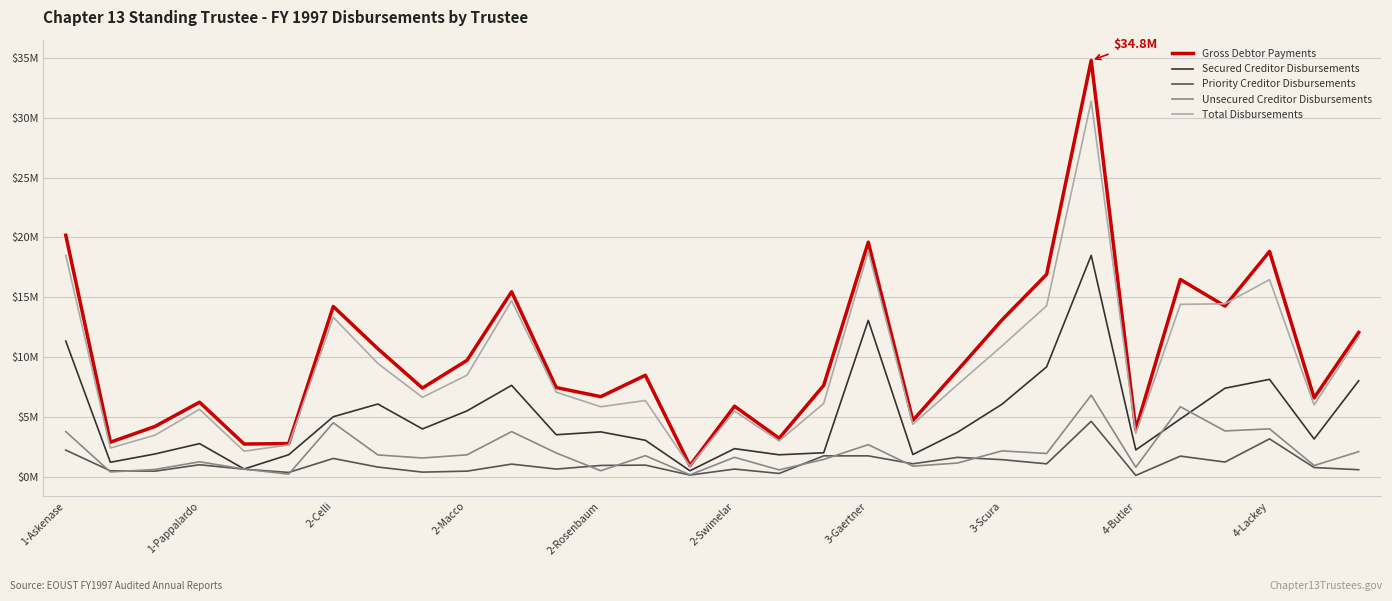

True or false: Gross Debtor Payments and Unsecured Creditor Disbursements cross at least once.

False